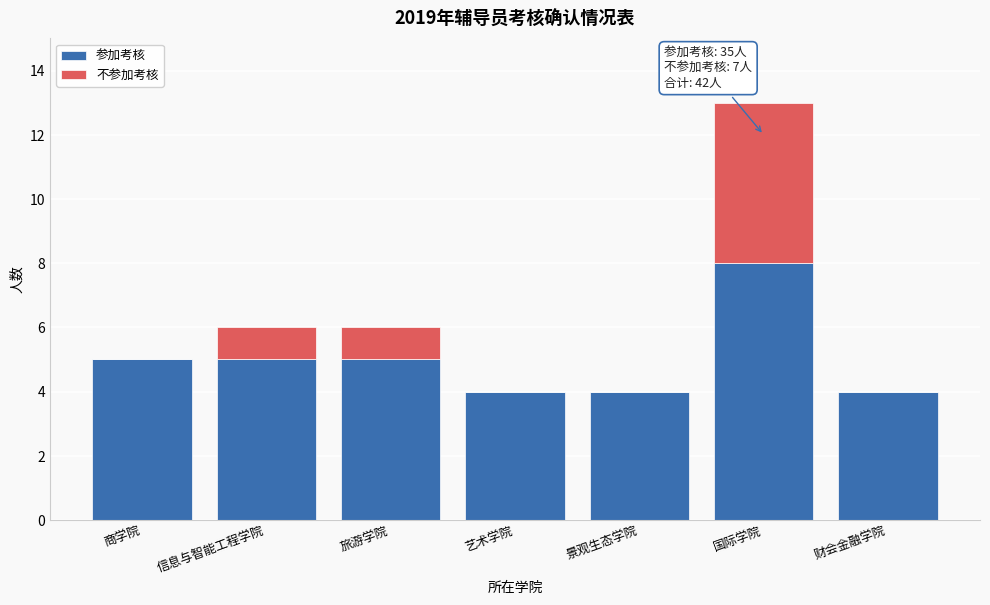

Reading right to left, transcribe the values for 参加考核.

财会金融学院=4	国际学院=8	景观生态学院=4	艺术学院=4	旅游学院=5	信息与智能工程学院=5	商学院=5